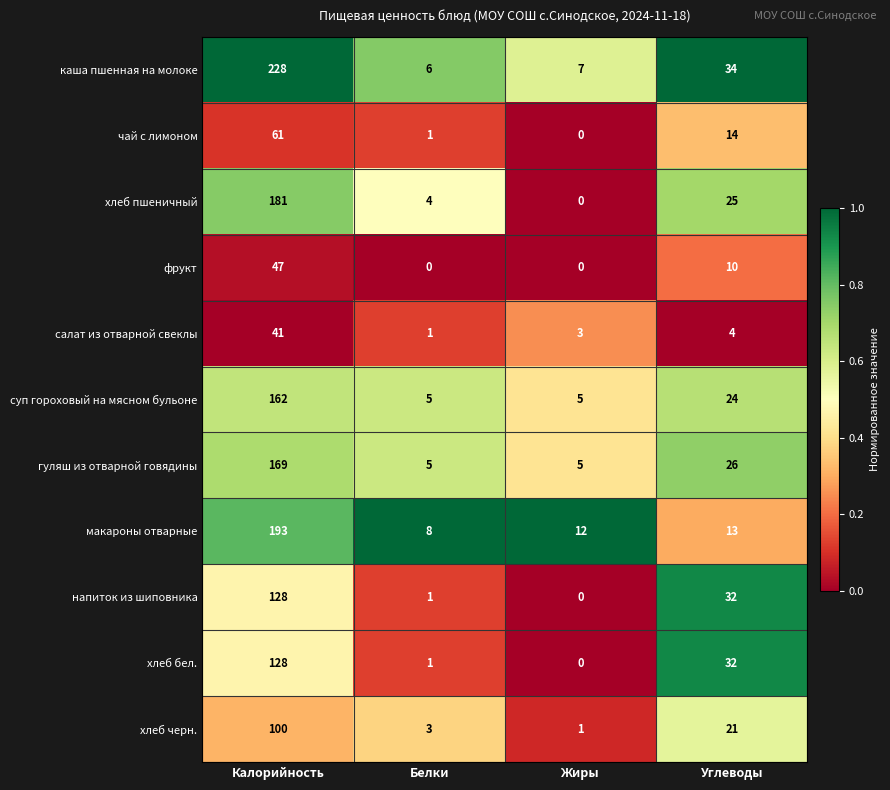

Which series has the widest spread of values?

каша пшенная на молоке